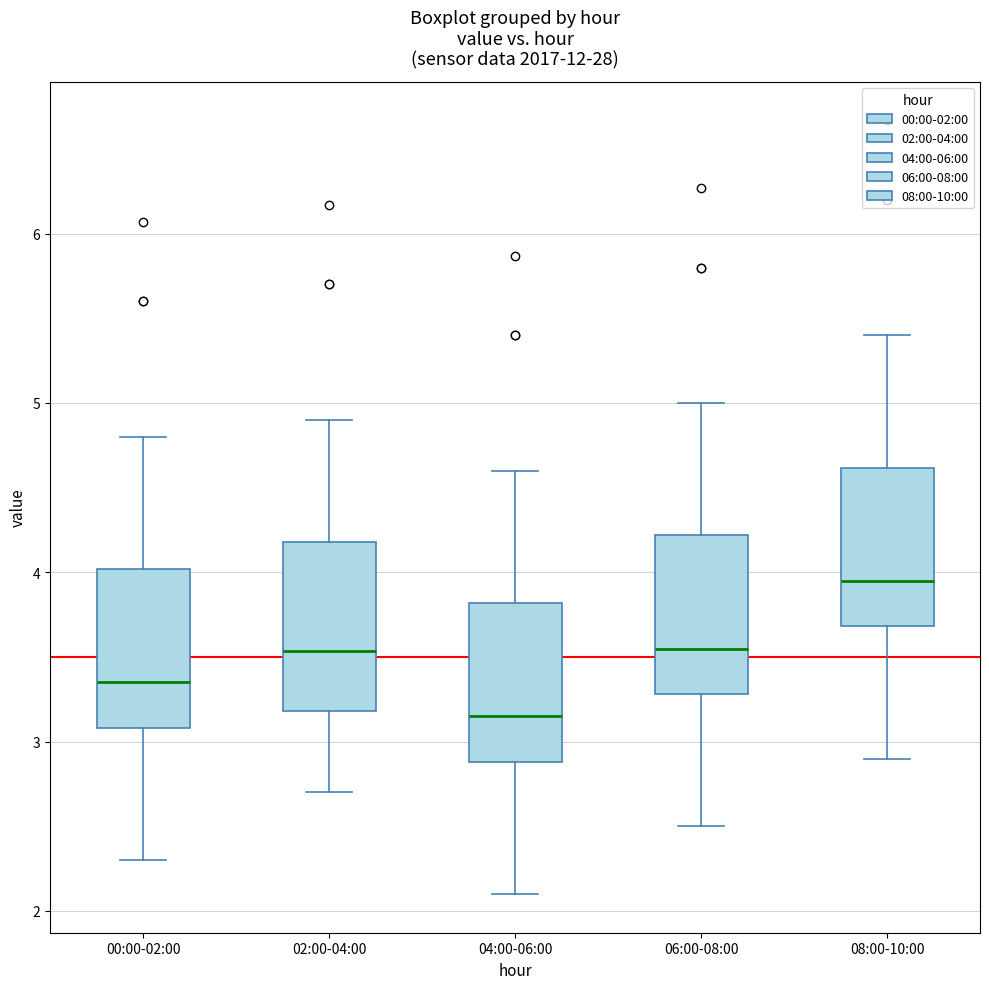

Reading left to right, read every box against the y-axis: the position of its median line, the range the box covers, and the ends of its whiskers. The values are not printed on the chart, so give them approximately, as read against the axis.

00:00-02:00: median 3.4, box 3.1 to 4.0, whiskers 2.3 to 4.8
02:00-04:00: median 3.5, box 3.2 to 4.2, whiskers 2.7 to 4.9
04:00-06:00: median 3.2, box 2.9 to 3.8, whiskers 2.1 to 4.6
06:00-08:00: median 3.6, box 3.3 to 4.2, whiskers 2.5 to 5.0
08:00-10:00: median 4.0, box 3.7 to 4.6, whiskers 2.9 to 5.4